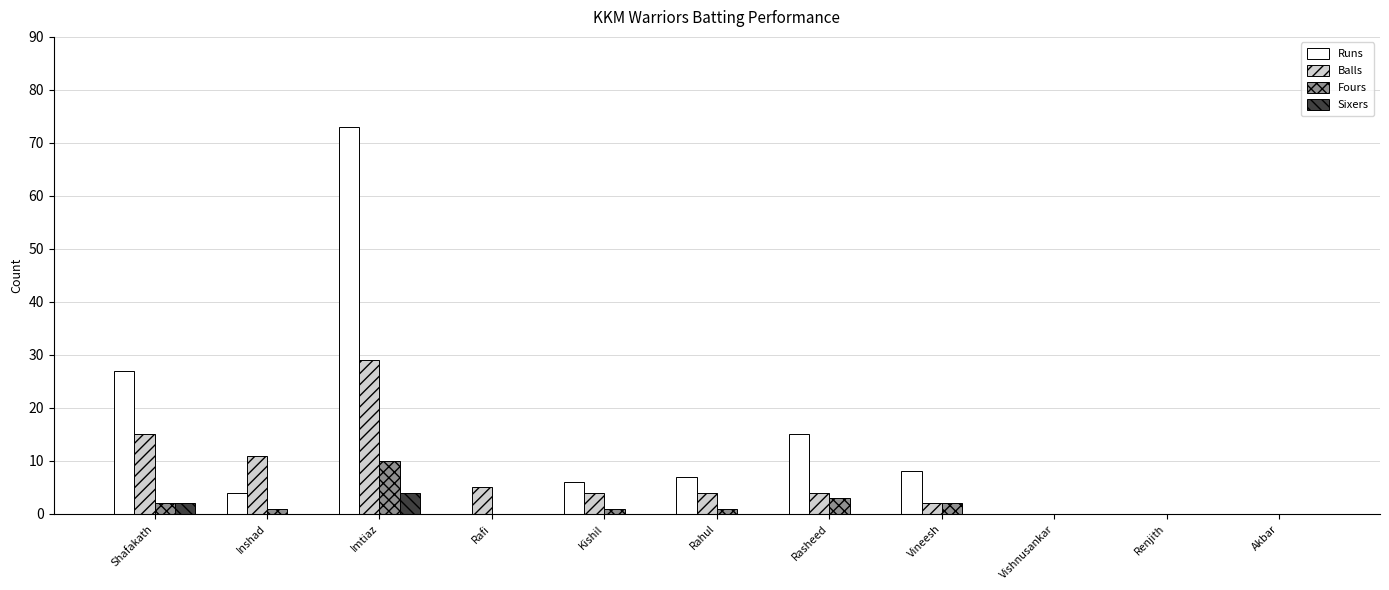

At which category does the chart reach its peak across all series?

Imtiaz